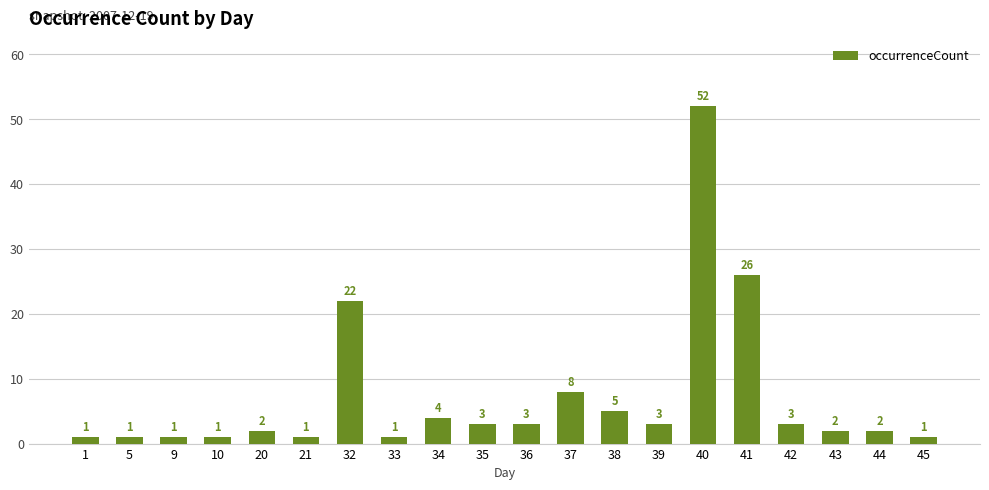

Approximately how many times larger is the value at 42 compared to 39?

1.0